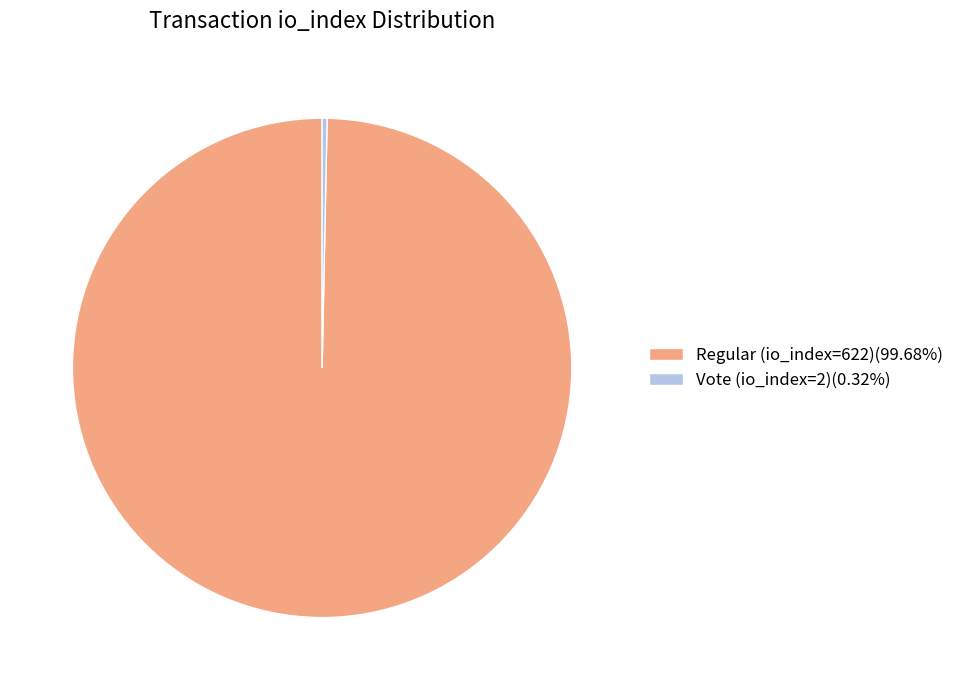

Is there any slice that represents more than half of the pie?

Yes